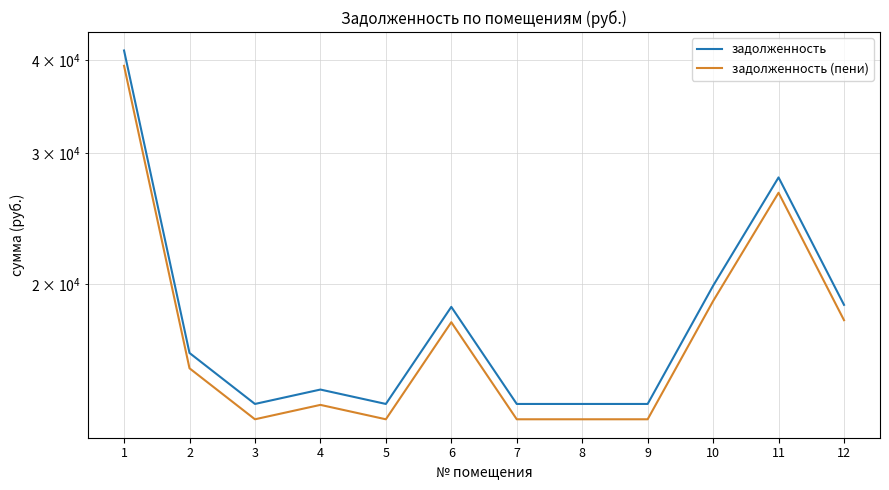

The value of задолженность (пени) at 4 is 18195.8. True or false?

False